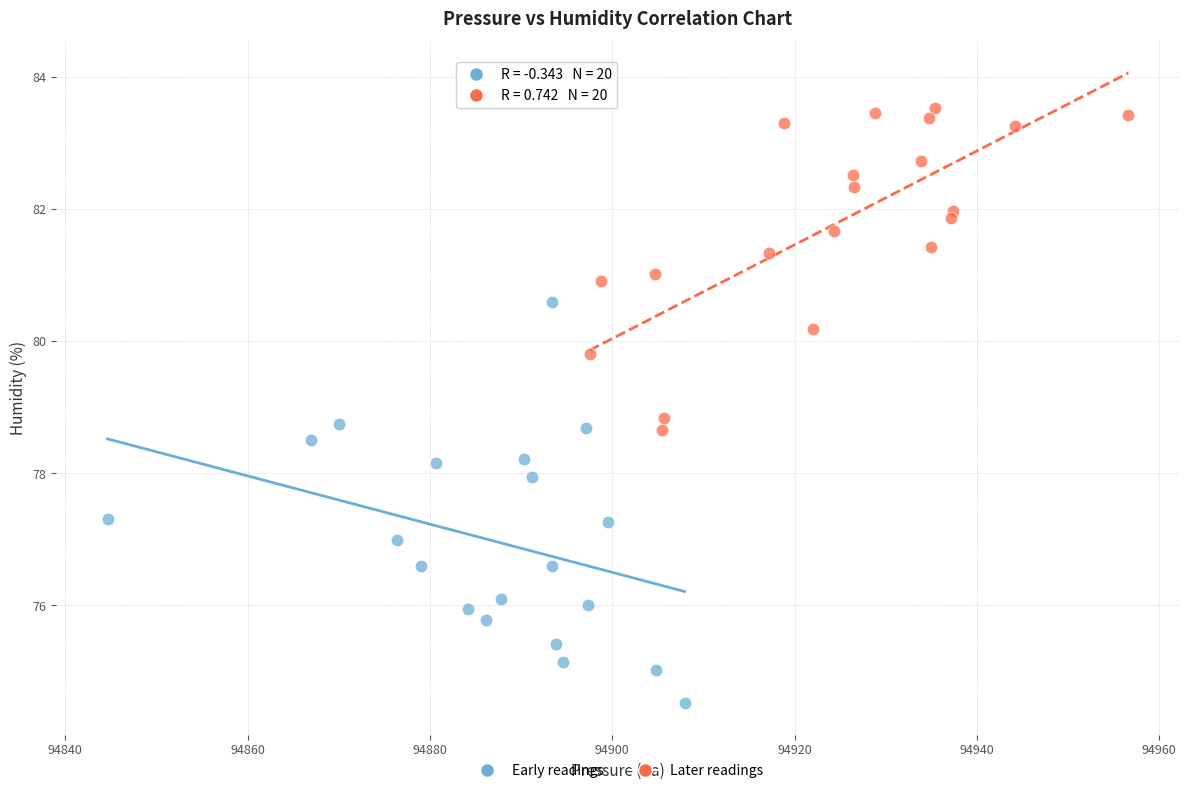

Which series reaches the minimum Y coordinate?

Early readings